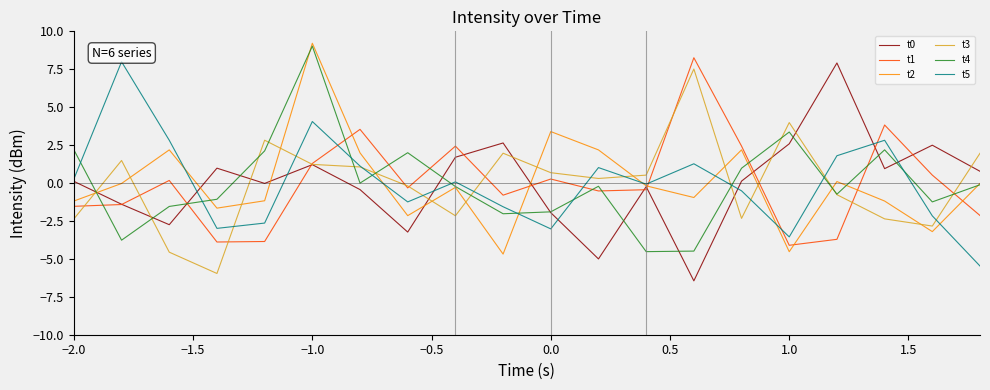

What is the difference between the maximum and minimum values in the t4 series?

13.5